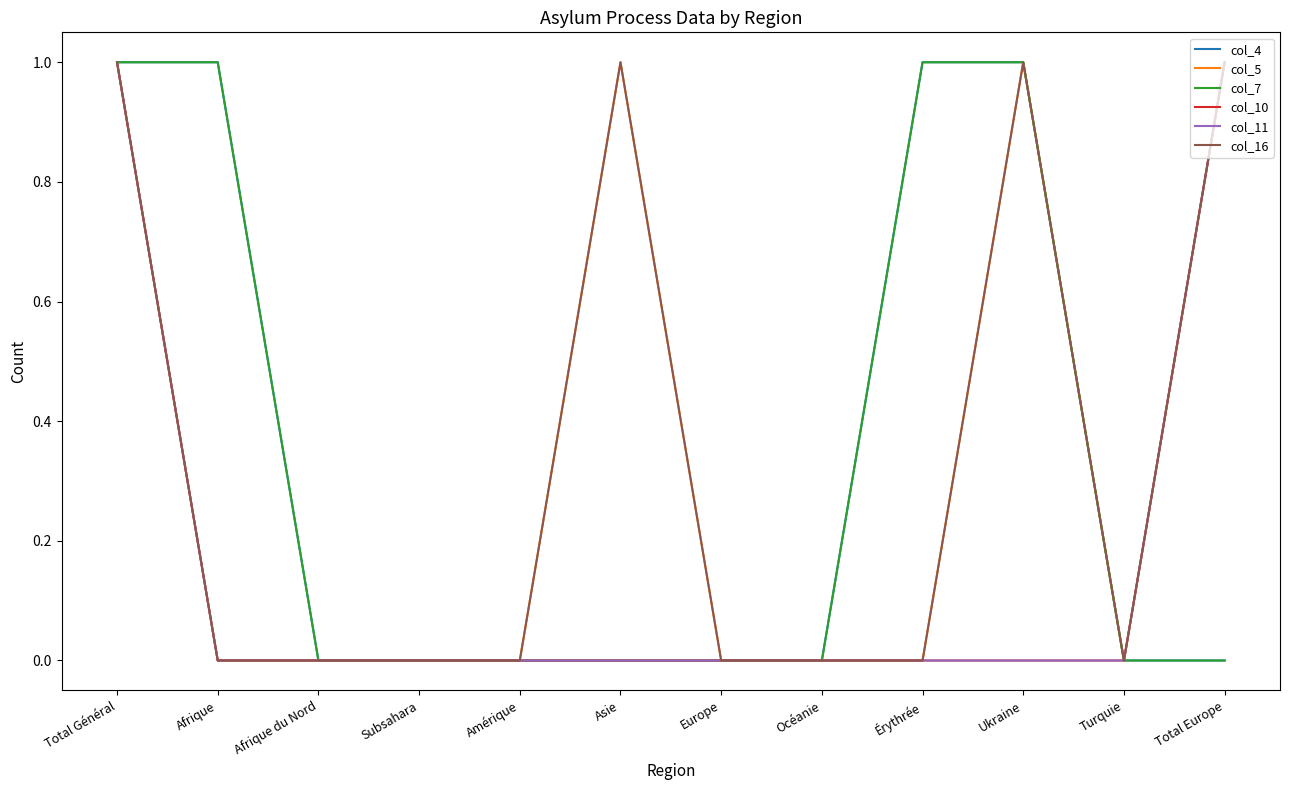

Is this an area chart (filled region under the line)?

No